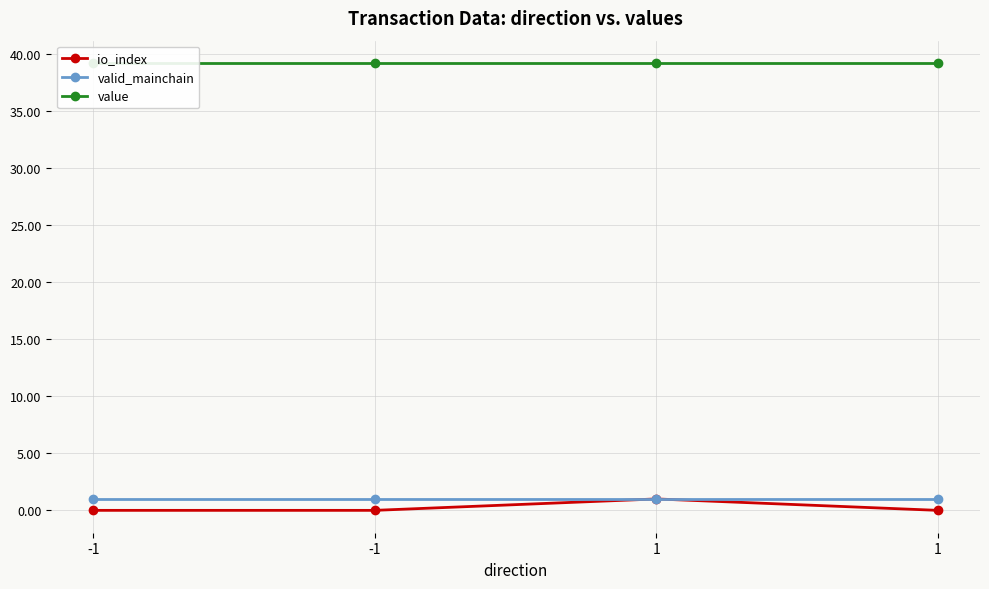

Where is io_index nearest to the value 0?

-1